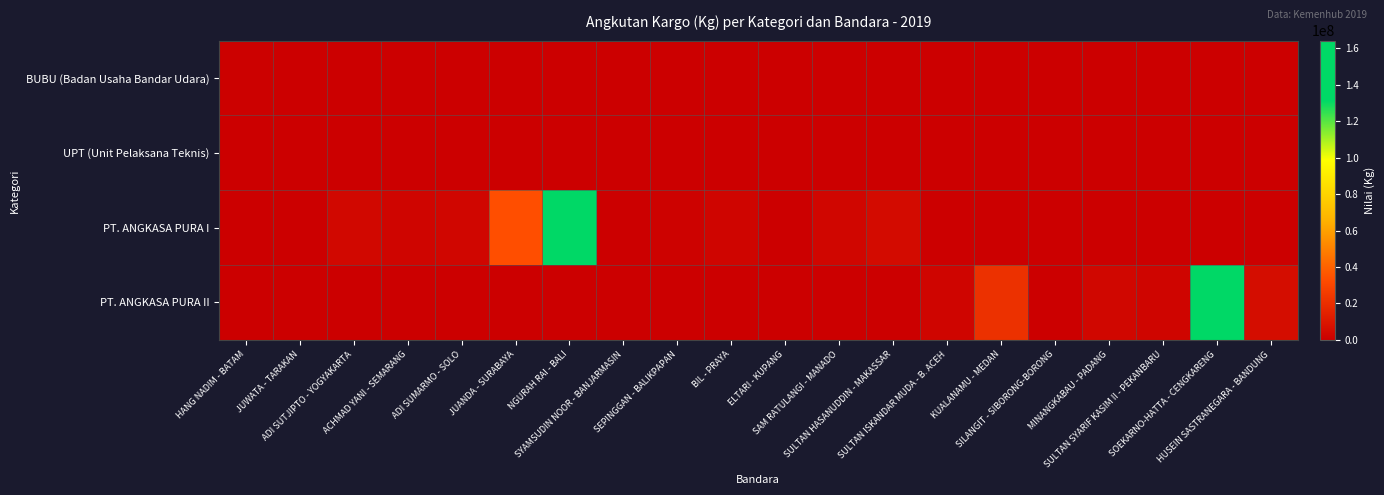

How many categories are shown in the chart?

20